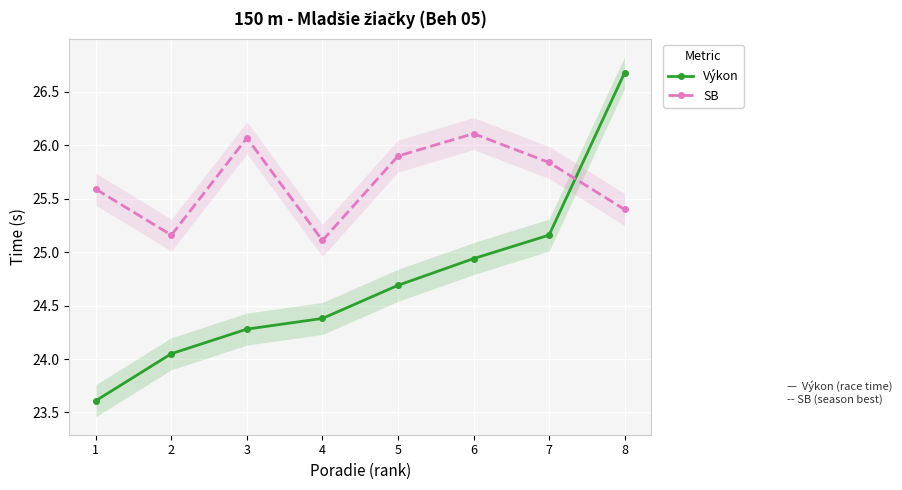

List the series in order of their peak value, highest first.

Výkon, SB